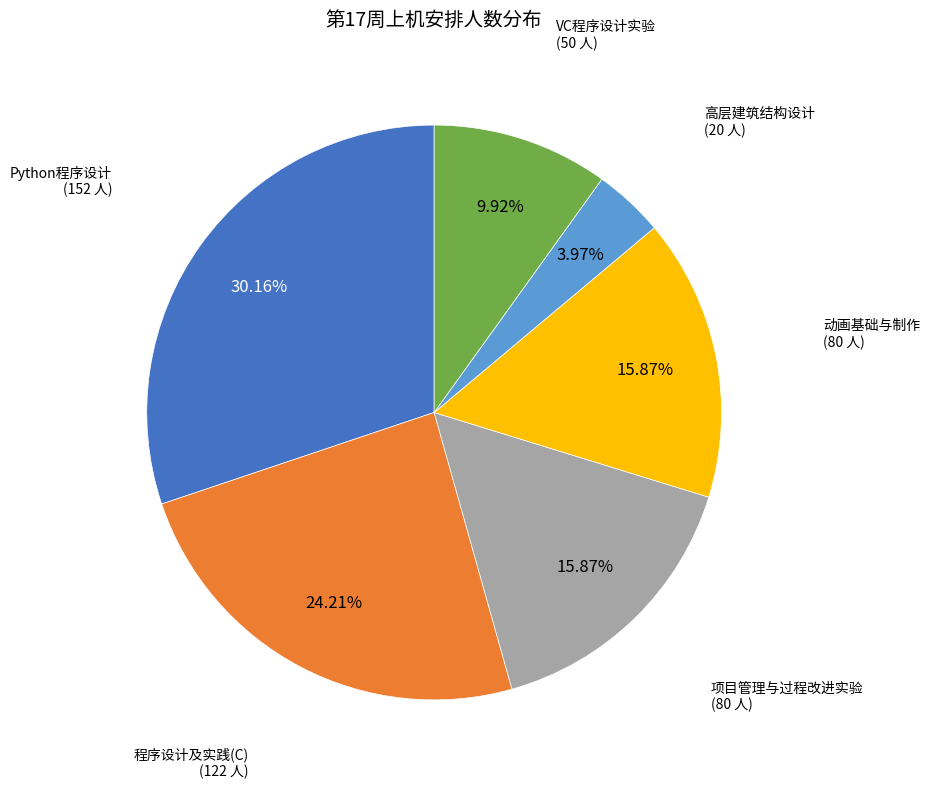

To the nearest percent, what is the average slice percentage?

17%